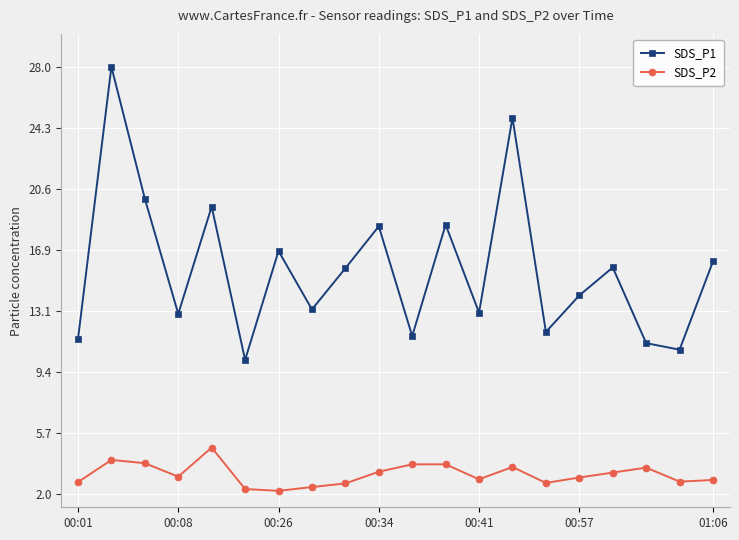

What is the greatest value displayed?

28.0